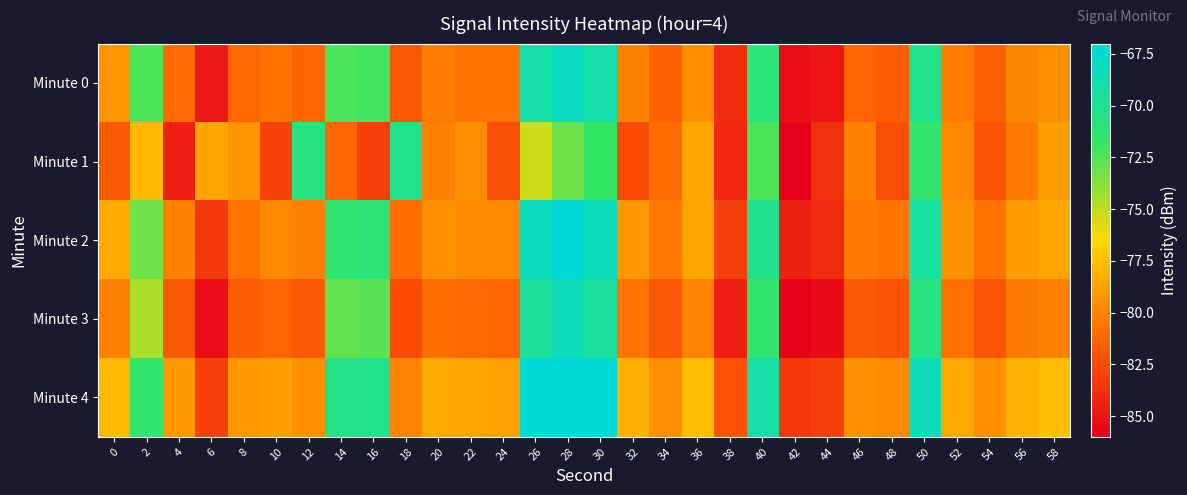

Which has a higher value, 18 or 6?

18